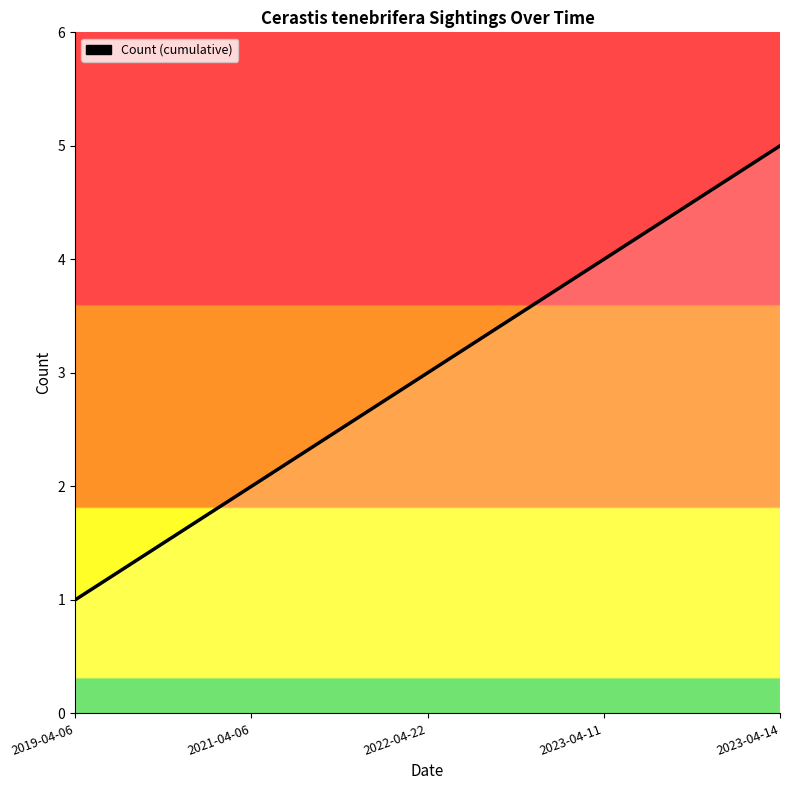

Rank the categories by value from lowest to highest.

2019-04-06, 2021-04-06, 2022-04-22, 2023-04-11, 2023-04-14